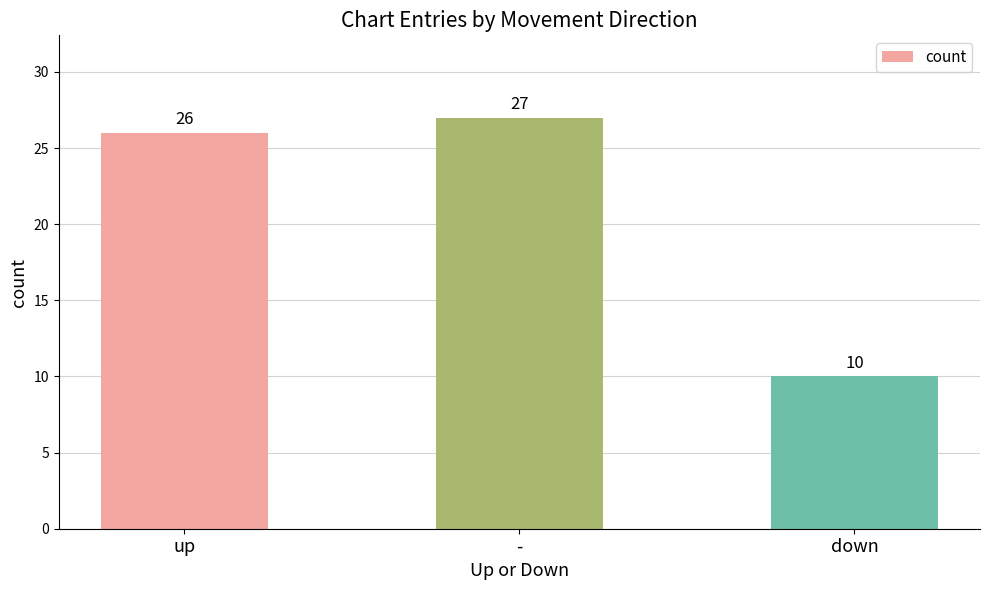

What is the change in value from up to -?

+1